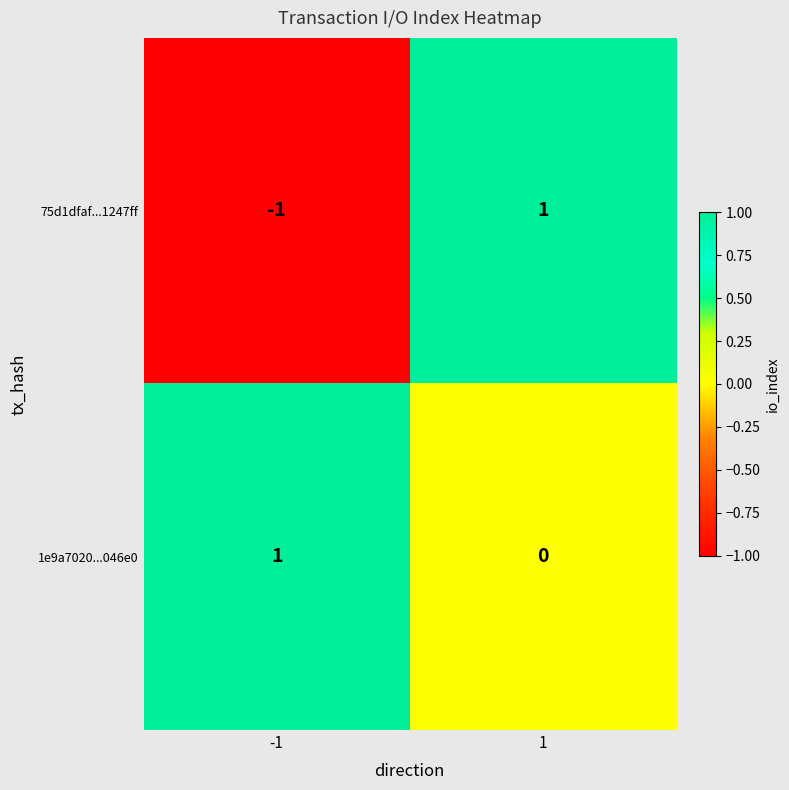

Which series has the largest range (max minus min)?

75d1dfaf...1247ff